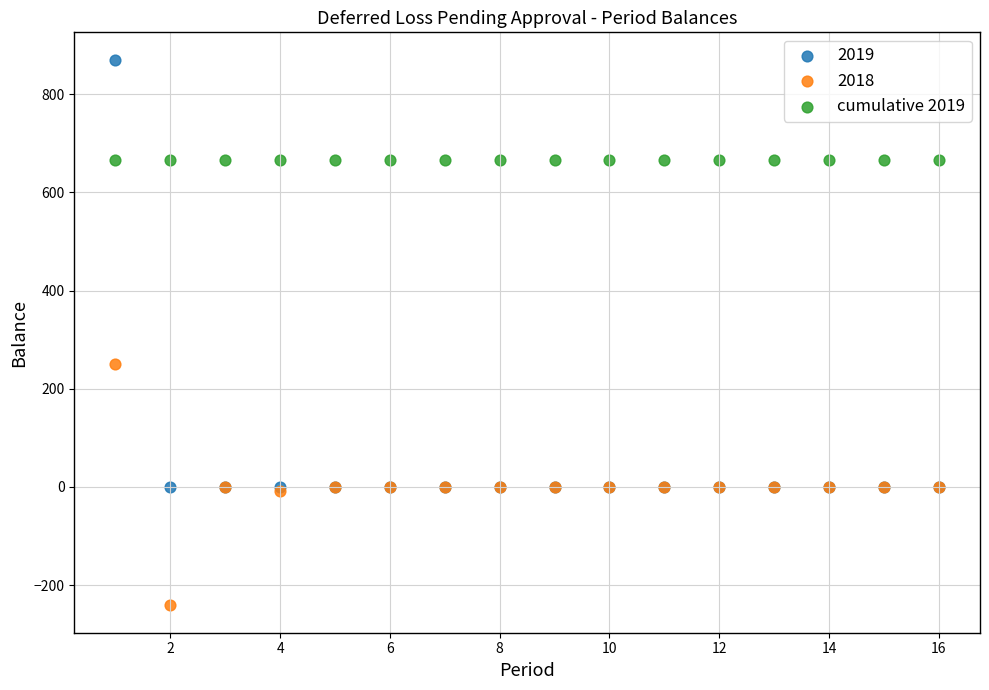

Which series reaches the minimum Y coordinate?

2018